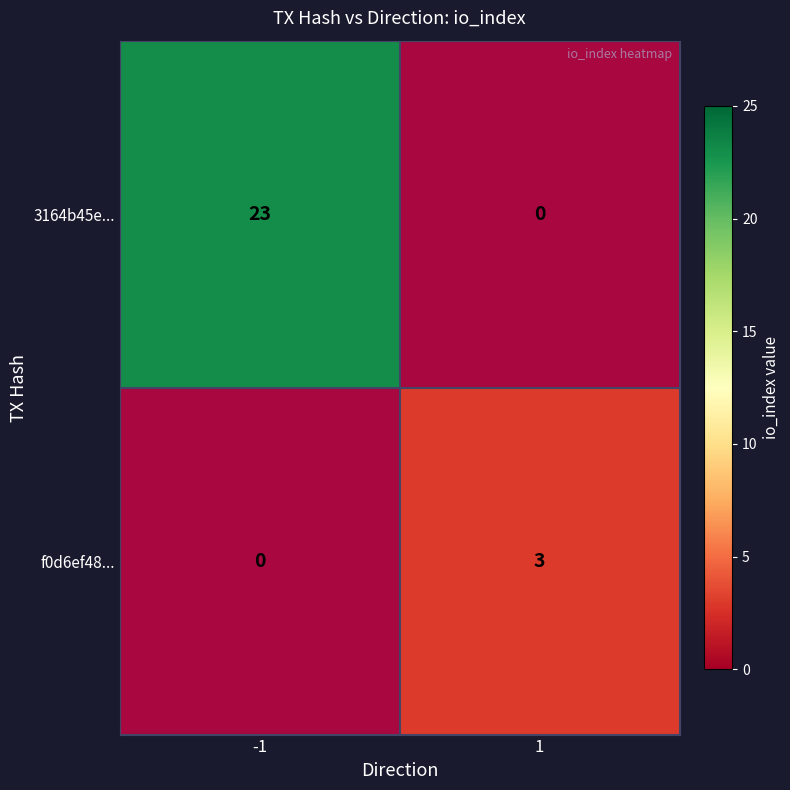

How many 3164b45e... values are between 0 and 23?

2